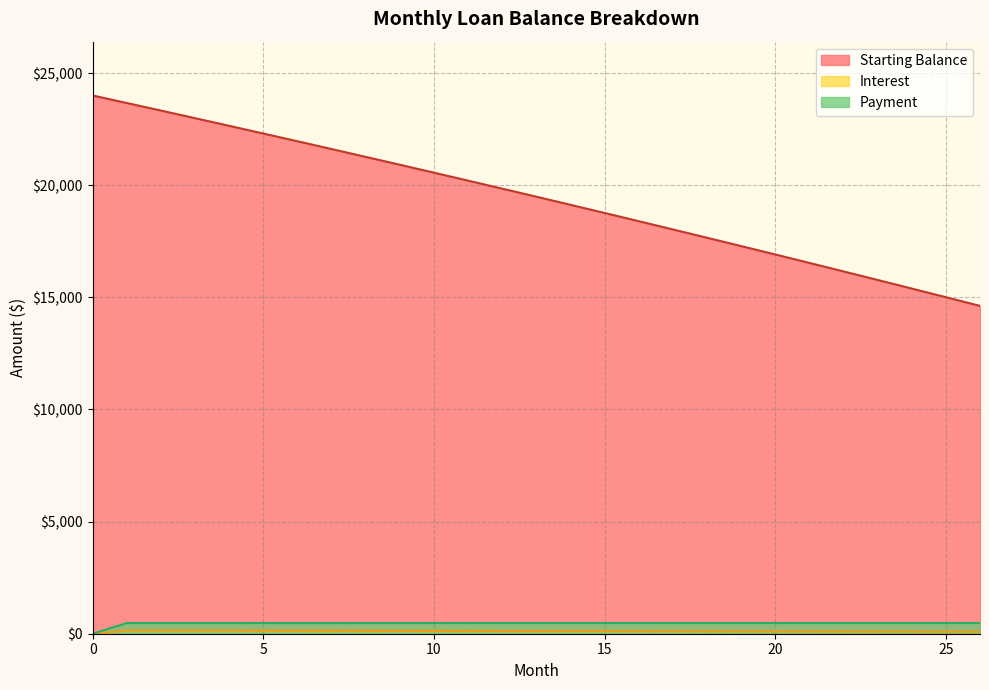

Is the value of Starting Balance at 20 greater than the value of Payment at 25?

Yes